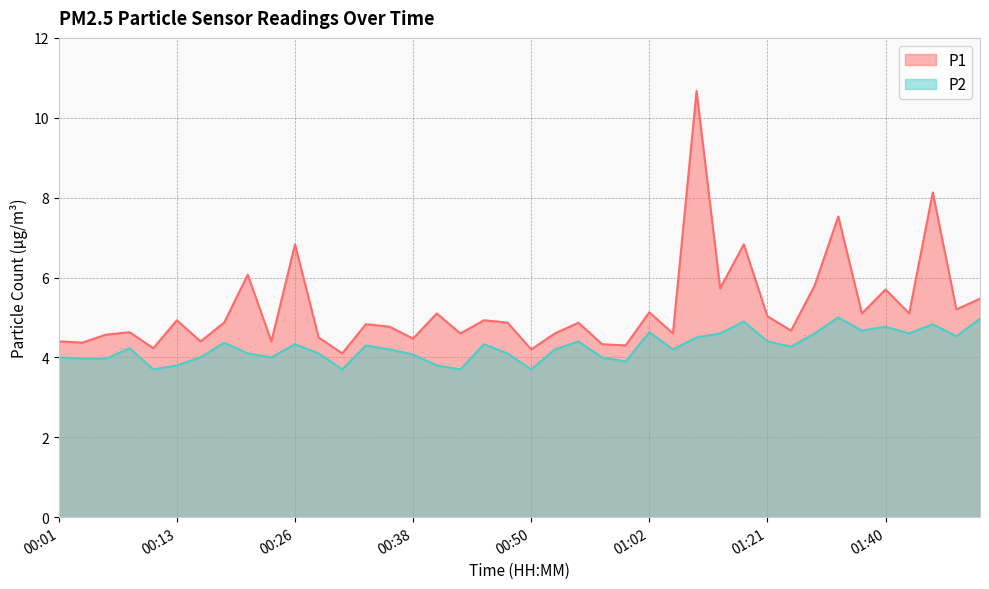

Between 01:43 and 00:30, which is larger?

01:43